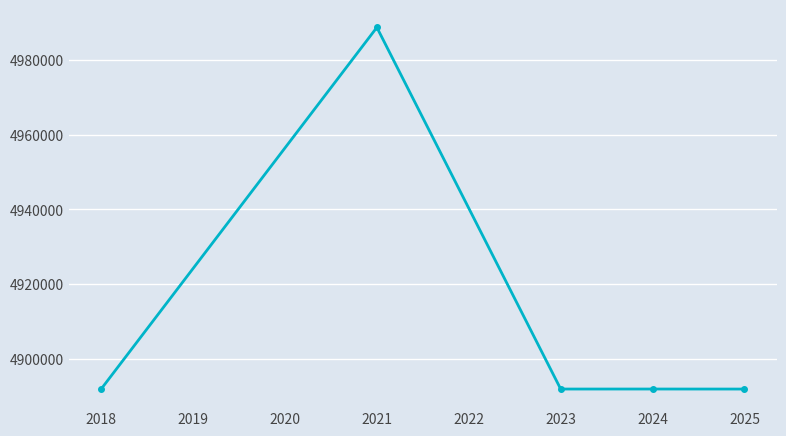

What is the ratio of the value at 2018 to the value at 2025?

1.0